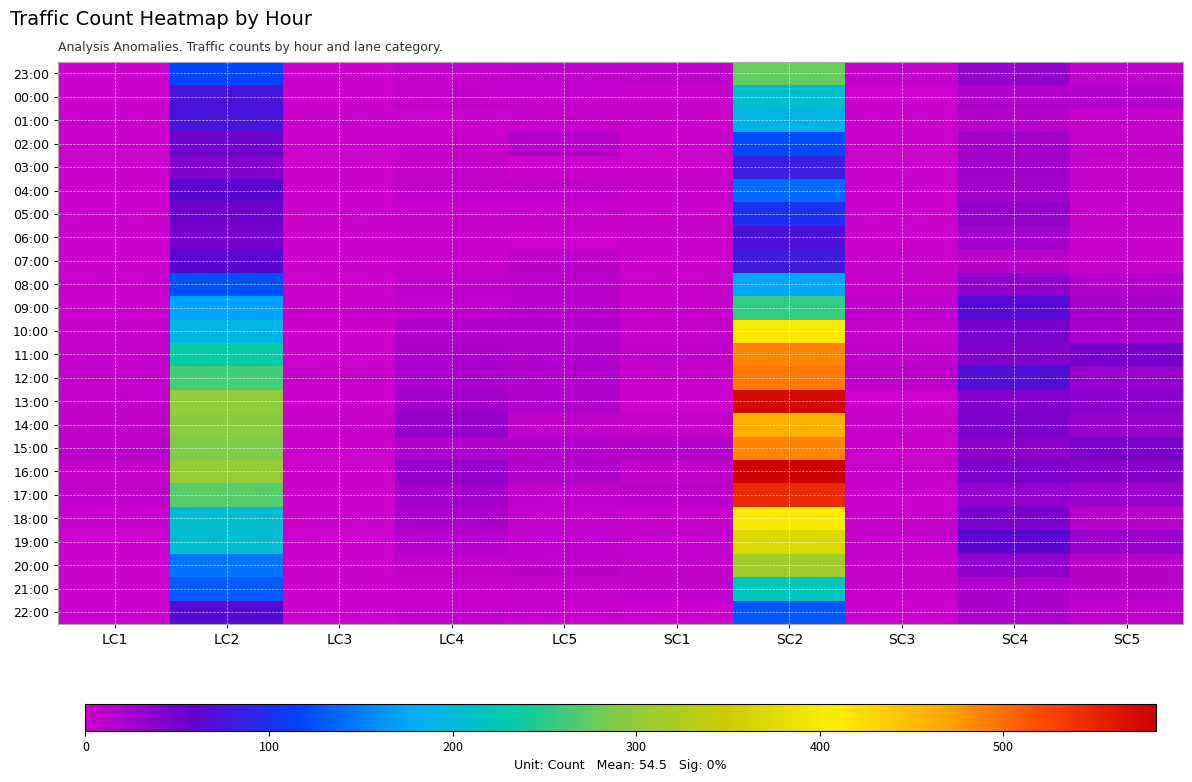

What is the spread (max minus min) of values at LC2?

261